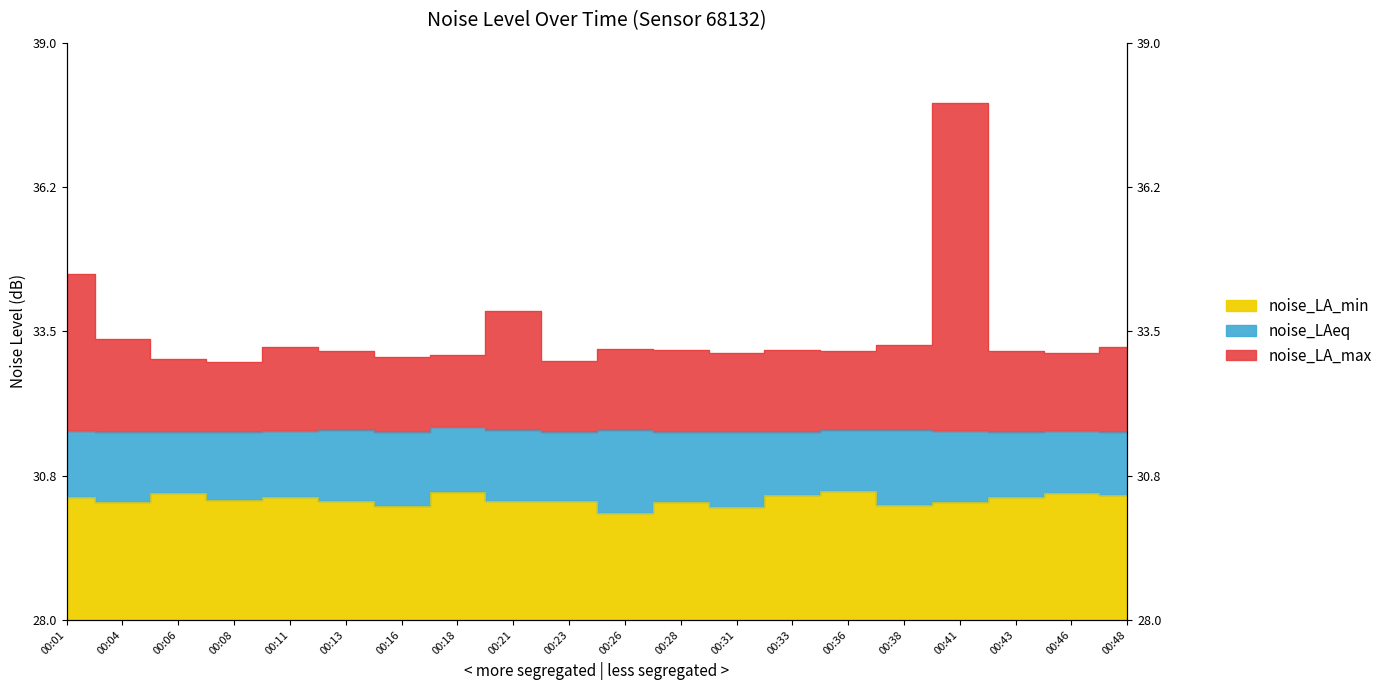

Does the chart display data point markers on the line(s)?

No